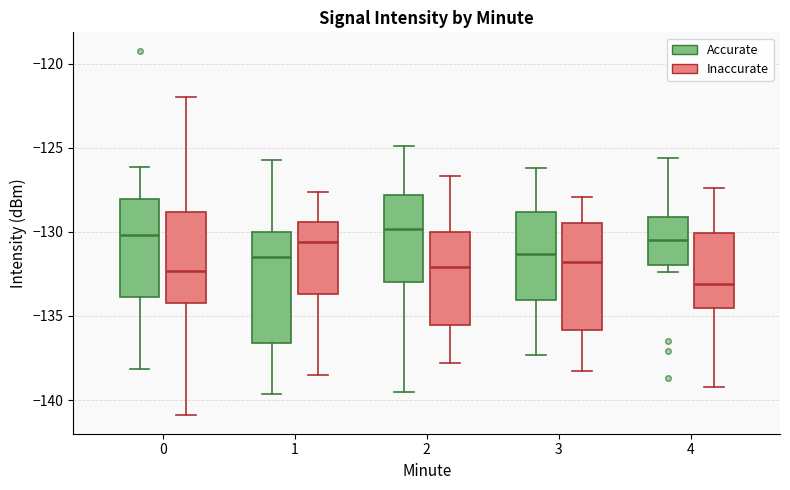

Reading left to right, read every box against the y-axis: the position of its median line, the range the box covers, and the ends of its whiskers. The values are not printed on the chart, so give them approximately, as read against the axis.

0 (Accurate): median -130.0, box -134.0 to -128.0, whiskers -138.0 to -126.0
0 (Inaccurate): median -132.5, box -134.0 to -129.0, whiskers -141.0 to -122.0
1 (Accurate): median -131.5, box -136.5 to -130.0, whiskers -139.5 to -125.5
1 (Inaccurate): median -130.5, box -133.5 to -129.5, whiskers -138.5 to -127.5
2 (Accurate): median -130.0, box -133.0 to -128.0, whiskers -139.5 to -125.0
2 (Inaccurate): median -132.0, box -135.5 to -130.0, whiskers -138.0 to -126.5
3 (Accurate): median -131.5, box -134.0 to -129.0, whiskers -137.5 to -126.0
3 (Inaccurate): median -132.0, box -136.0 to -129.5, whiskers -138.5 to -128.0
4 (Accurate): median -130.5, box -132.0 to -129.0, whiskers -132.5 to -125.5
4 (Inaccurate): median -133.0, box -134.5 to -130.0, whiskers -139.0 to -127.5